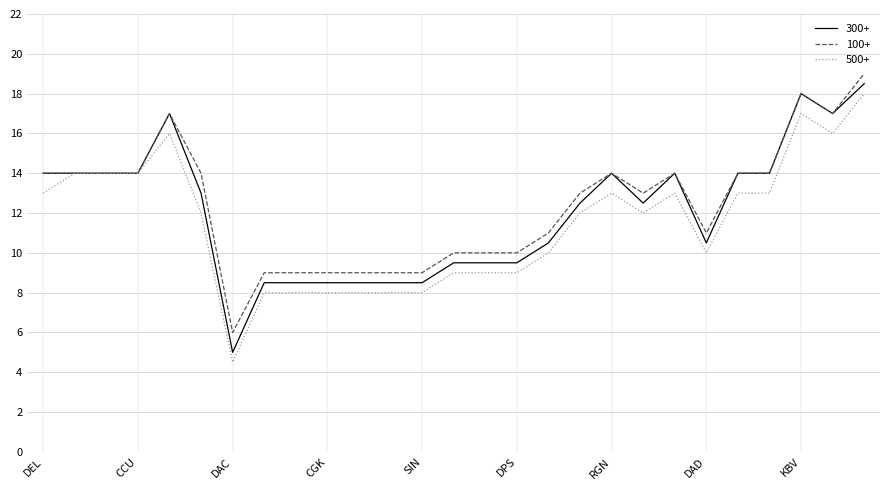

What is the highest value of the 300+ series?

18.5